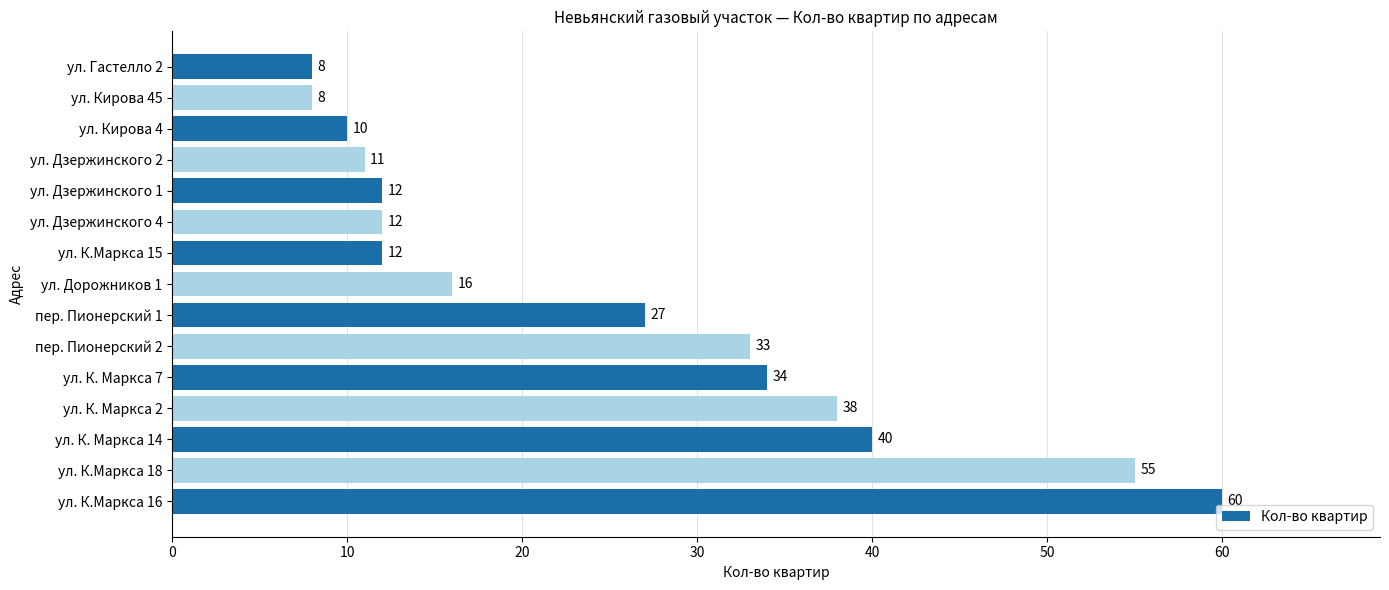

How many bars are there in total?

15